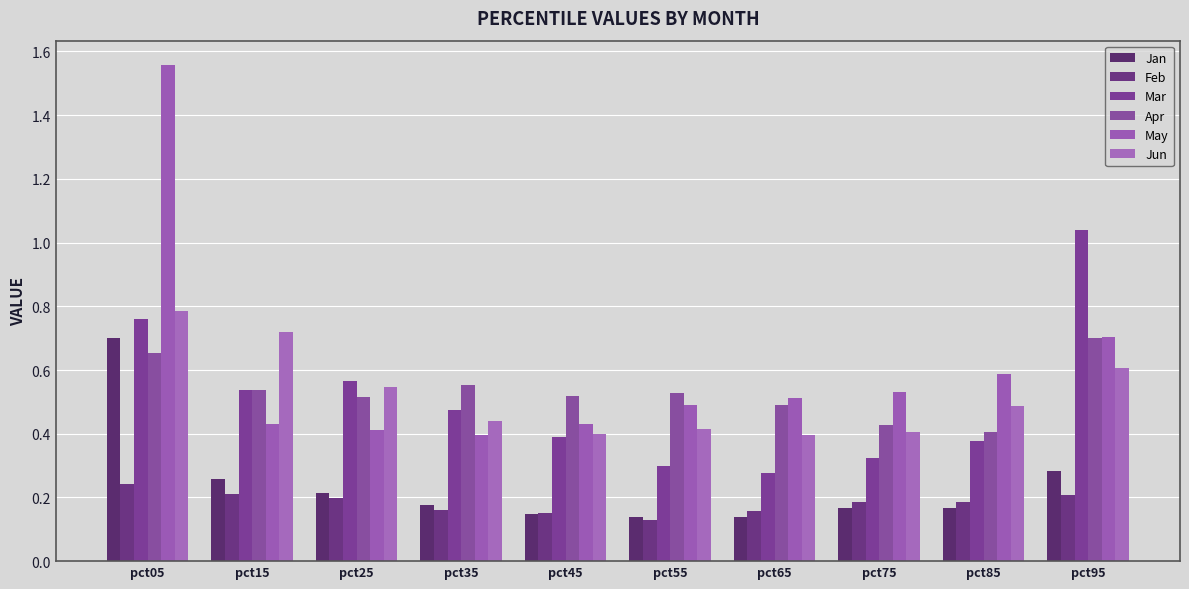

Reading right to left, extract all data points from this chart.

Jan: pct95=0.3	pct85=0.2	pct75=0.2	pct65=0.1	pct55=0.1	pct45=0.1	pct35=0.2	pct25=0.2	pct15=0.3	pct05=0.7
Feb: pct95=0.2	pct85=0.2	pct75=0.2	pct65=0.2	pct55=0.1	pct45=0.2	pct35=0.2	pct25=0.2	pct15=0.2	pct05=0.2
Mar: pct95=1.0	pct85=0.4	pct75=0.3	pct65=0.3	pct55=0.3	pct45=0.4	pct35=0.5	pct25=0.6	pct15=0.5	pct05=0.8
Apr: pct95=0.7	pct85=0.4	pct75=0.4	pct65=0.5	pct55=0.5	pct45=0.5	pct35=0.6	pct25=0.5	pct15=0.5	pct05=0.7
May: pct95=0.7	pct85=0.6	pct75=0.5	pct65=0.5	pct55=0.5	pct45=0.4	pct35=0.4	pct25=0.4	pct15=0.4	pct05=1.6
Jun: pct95=0.6	pct85=0.5	pct75=0.4	pct65=0.4	pct55=0.4	pct45=0.4	pct35=0.4	pct25=0.5	pct15=0.7	pct05=0.8